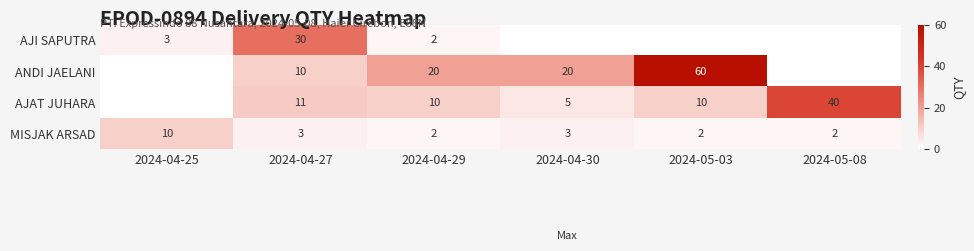

Is the value of ANDI JAELANI at 2024-04-27 greater than the value of AJAT JUHARA at 2024-04-27?

No